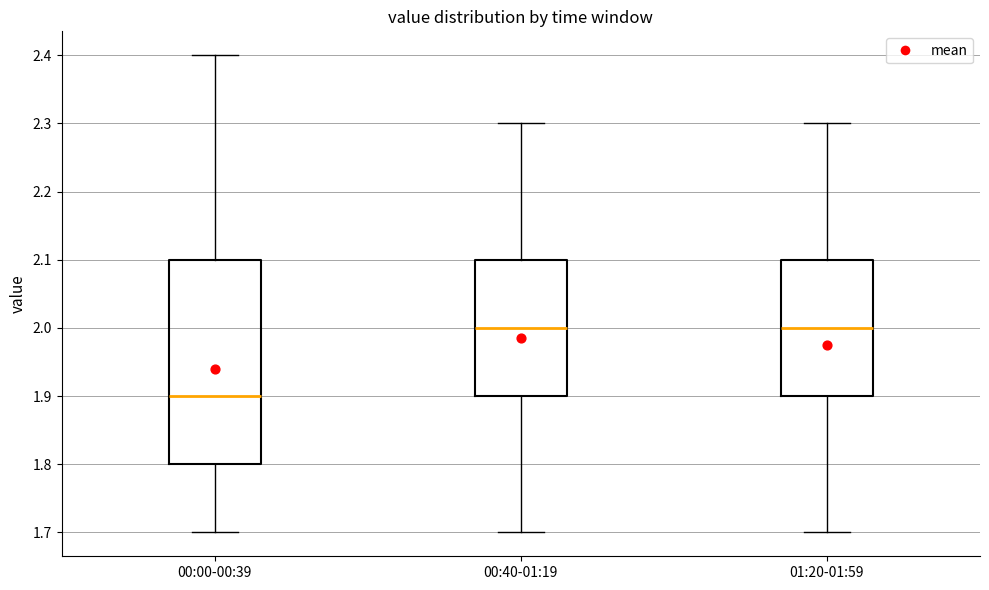

Reading left to right, read every box against the y-axis: the position of its median line, the range the box covers, and the ends of its whiskers. The values are not printed on the chart, so give them approximately, as read against the axis.

00:00-00:39: median 1.9, box 1.8 to 2.1, whiskers 1.7 to 2.4
00:40-01:19: median 2.0, box 1.9 to 2.1, whiskers 1.7 to 2.3
01:20-01:59: median 2.0, box 1.9 to 2.1, whiskers 1.7 to 2.3